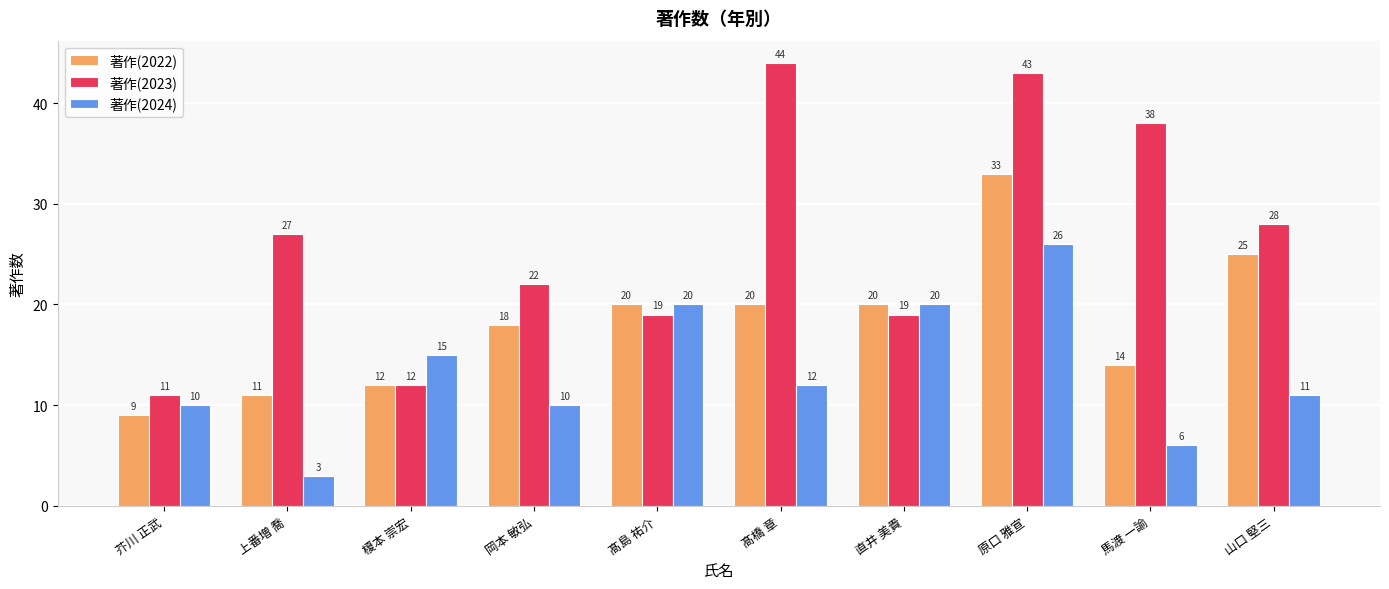

Which series has the largest range (max minus min)?

著作(2023)